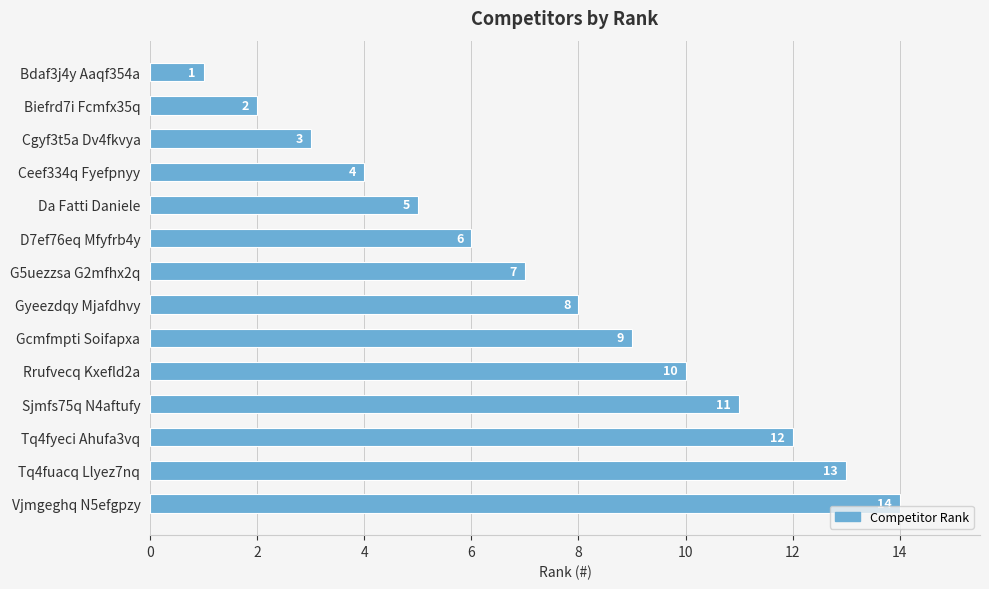

Count the number of categories in the chart.

14